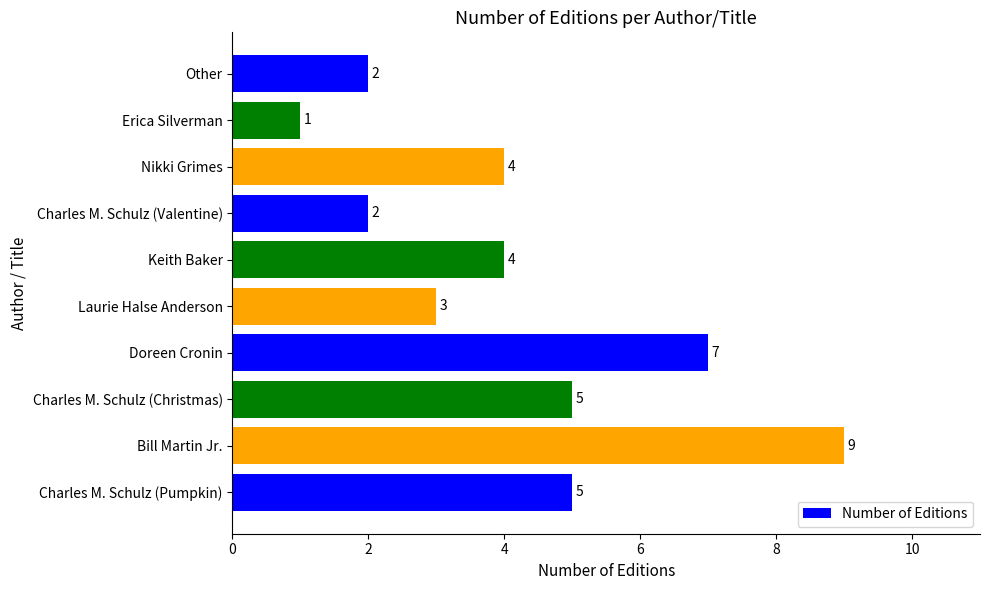

Between Charles M. Schulz (Pumpkin) and Nikki Grimes, which is larger?

Charles M. Schulz (Pumpkin)